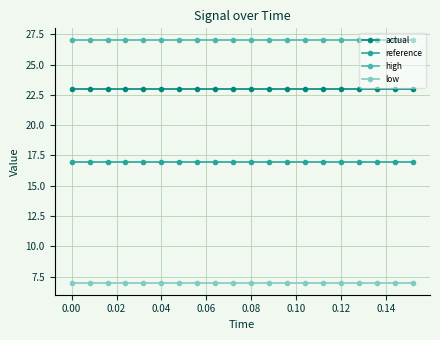

What is the sum of all actual values?

460